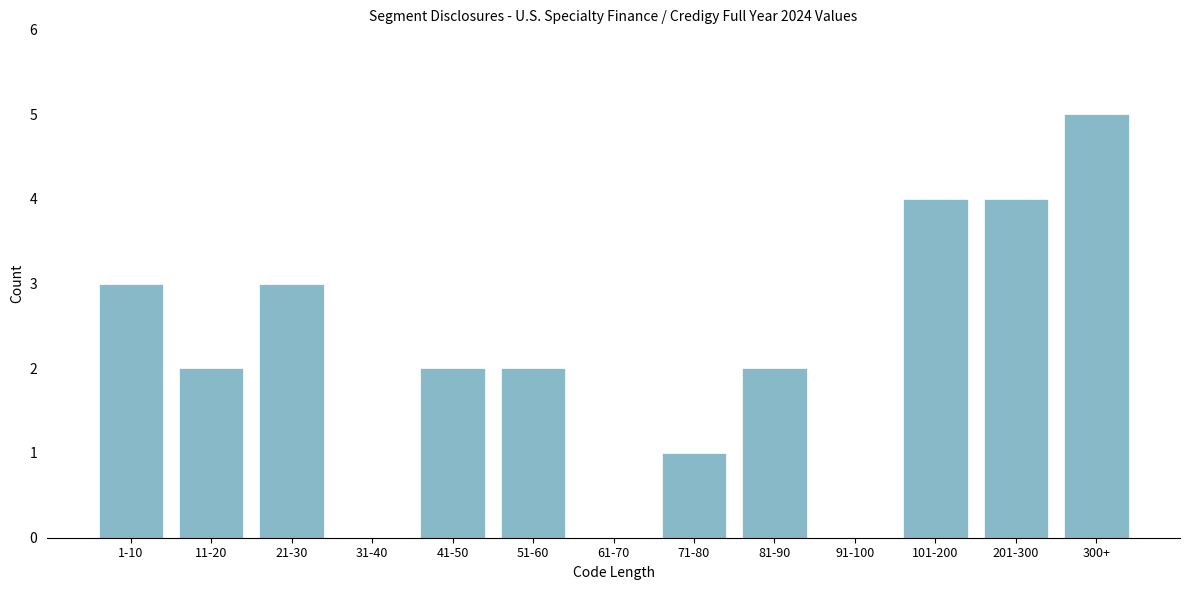

Reading left to right, transcribe all the data shown in this chart.

1-10=3	11-20=2	21-30=3	31-40=0	41-50=2	51-60=2	61-70=0	71-80=1	81-90=2	91-100=0	101-200=4	201-300=4	300+=5